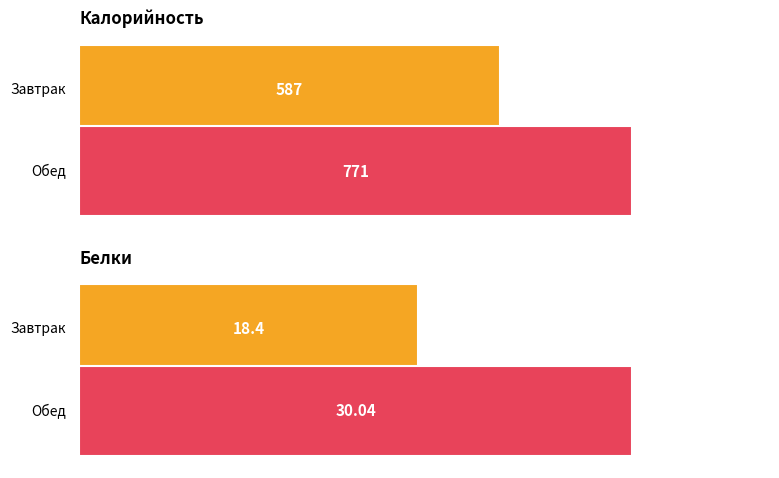

What value does the Белки series have at Обед?

30.0